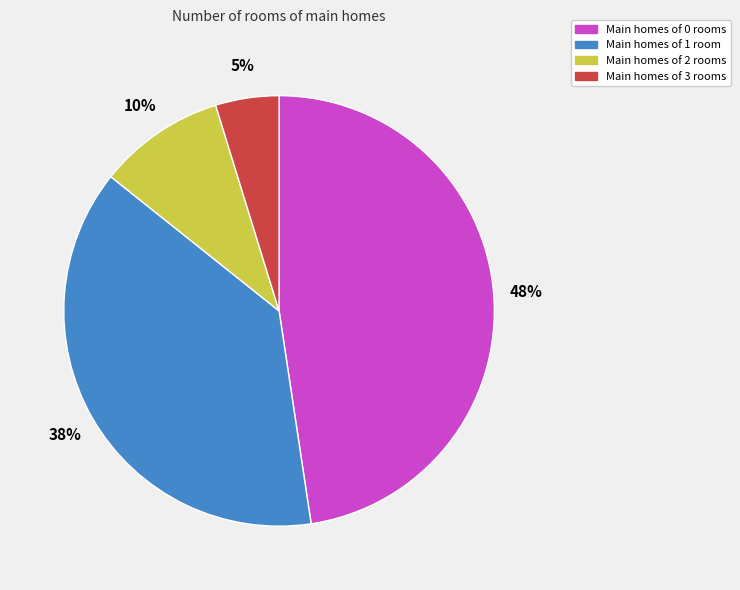

To the nearest percent, what is the average slice percentage?

25%